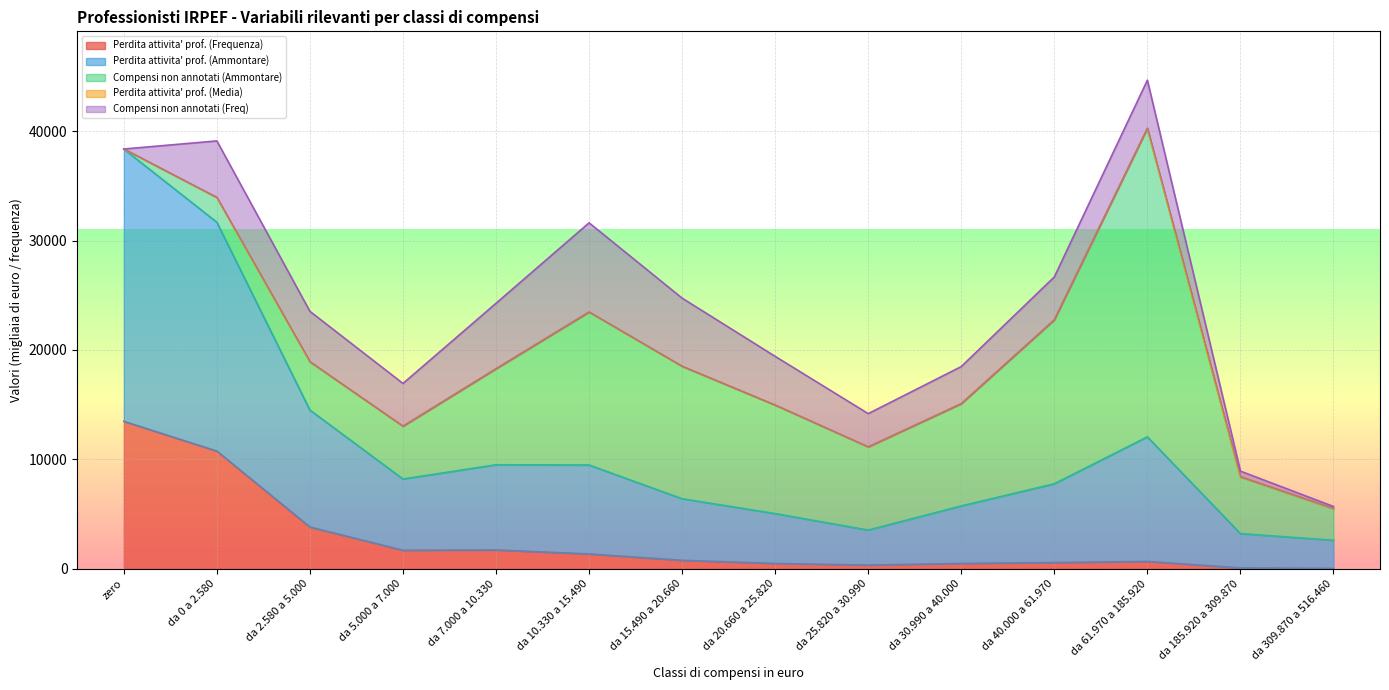

Which series has the largest total across all categories?

Compensi non annotati (Ammontare)